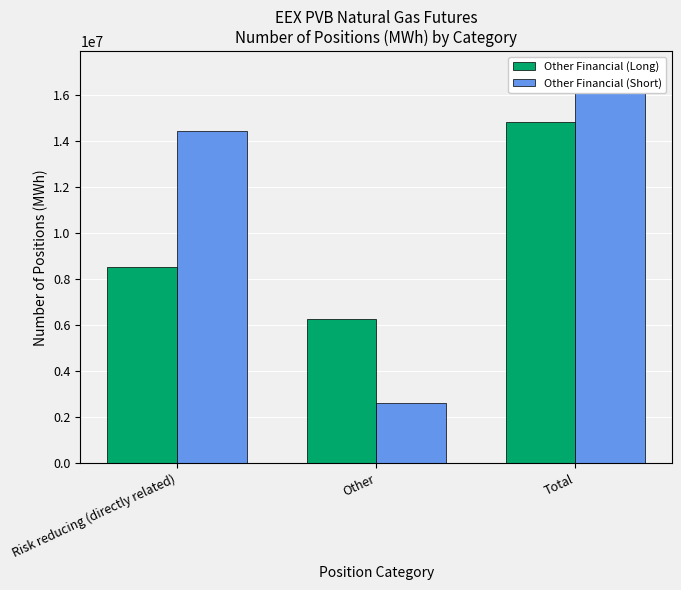

At which label does Other Financial (Long) first exceed 8553568?

Total